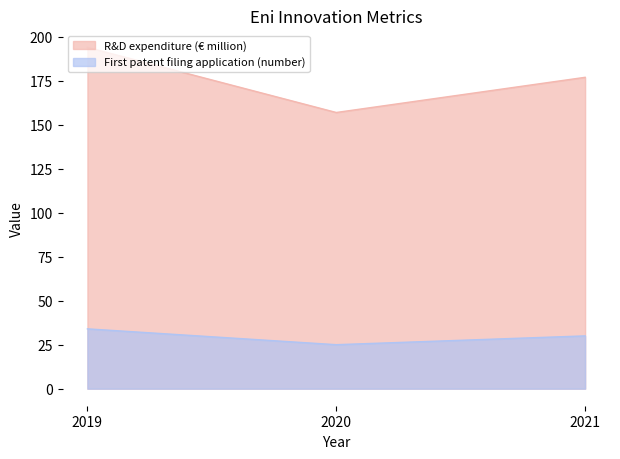

What are all the series names shown in the legend?

R&D expenditure (€ million), First patent filing application (number)